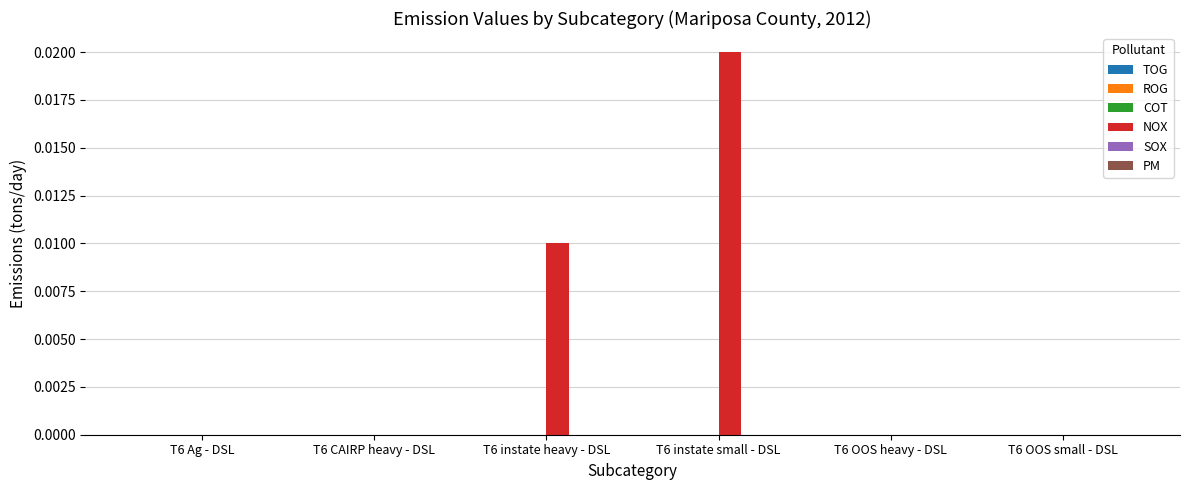

The chart shows a value of 0.0 at T6 instate small - DSL. True or false?

True